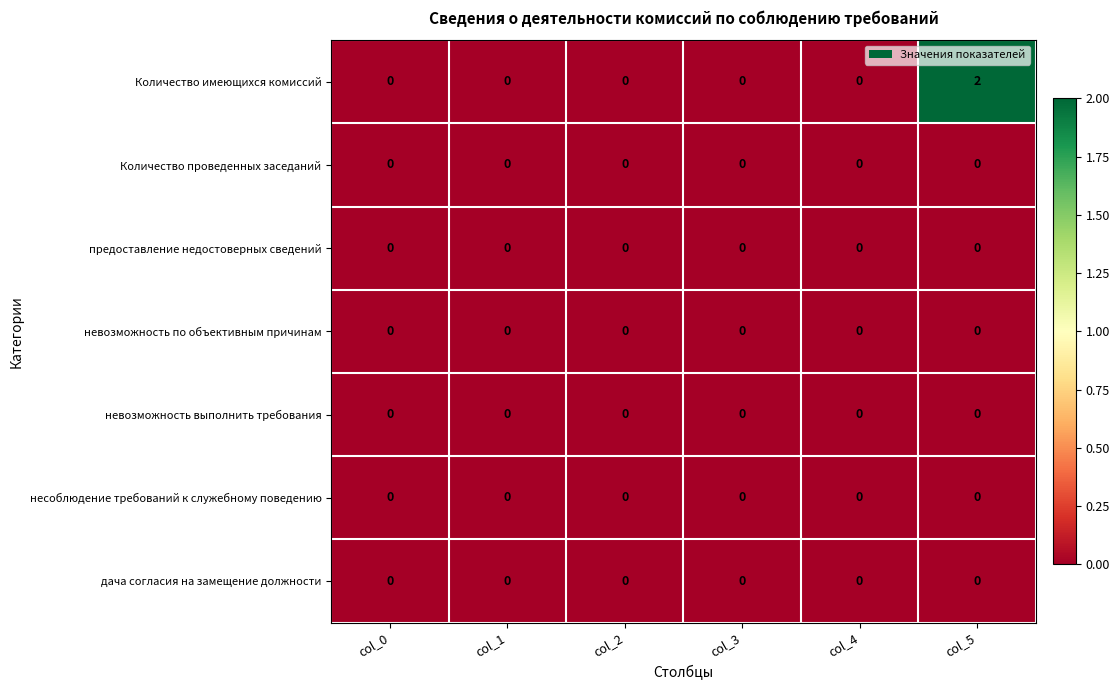

At which category is the sum across all series the highest?

col_5